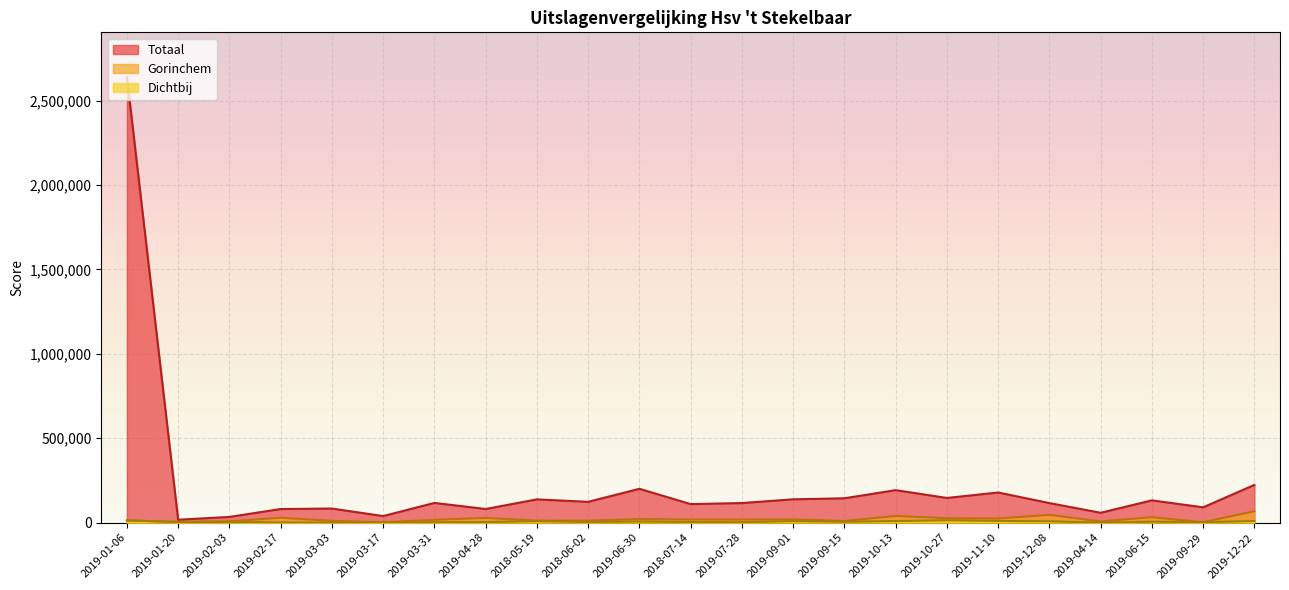

Which series has the largest range (max minus min)?

Totaal